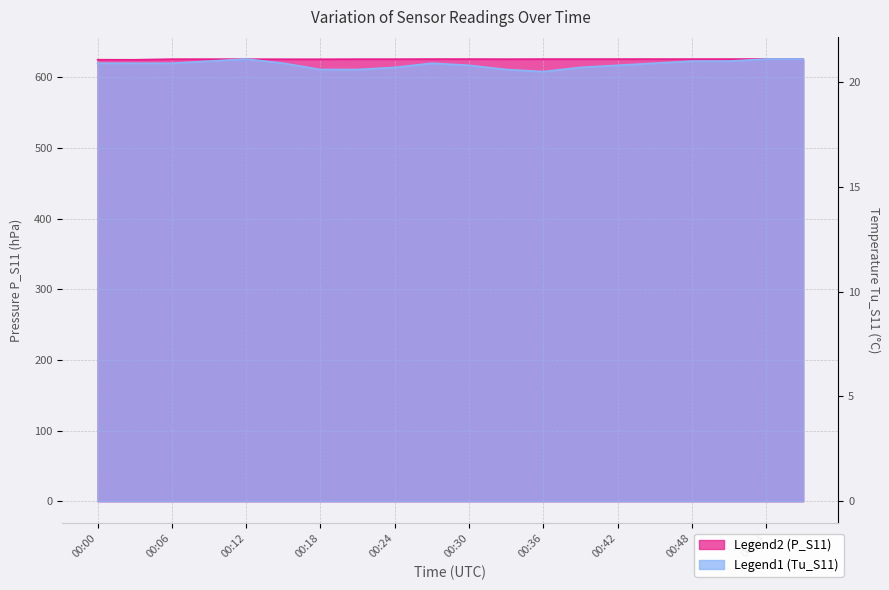

True or false: P_S11 and Tu_S11 cross at least once.

False